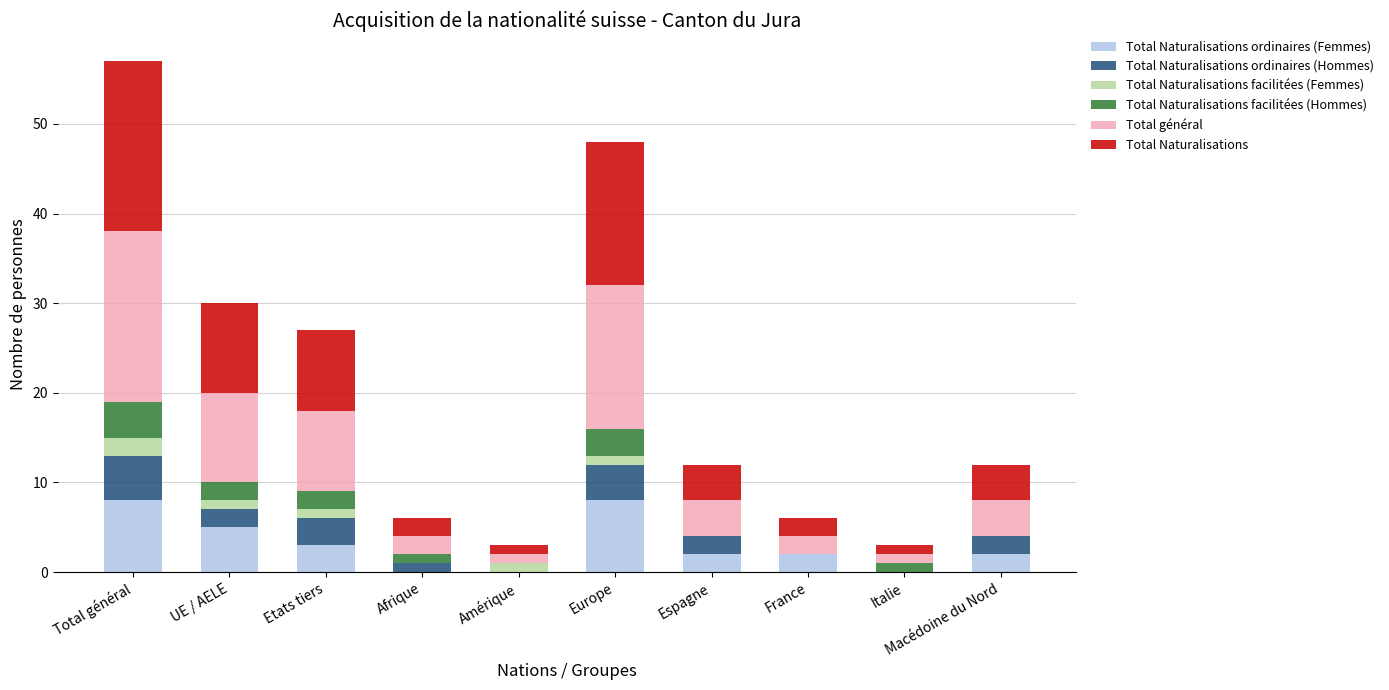

What is the total value across all series at France?

6